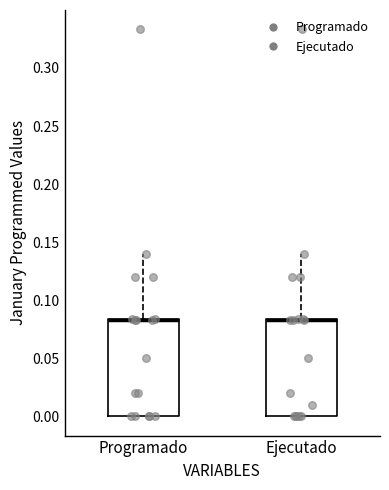

Where is the lower edge of the box for Ejecutado on the y-axis? The values are not printed on the chart, so give them approximately, as read against the axis.

0.000